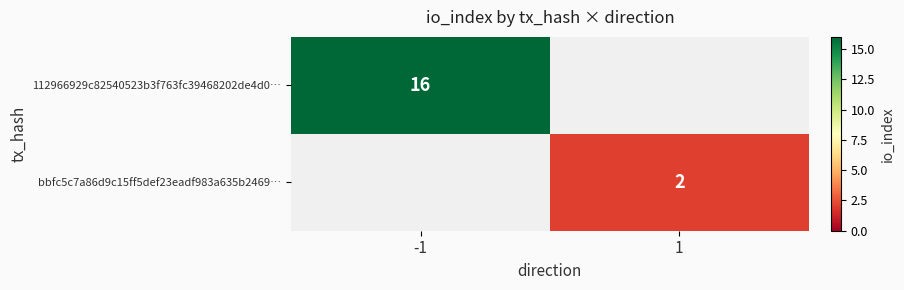

Which has a higher value, 1 or -1?

-1